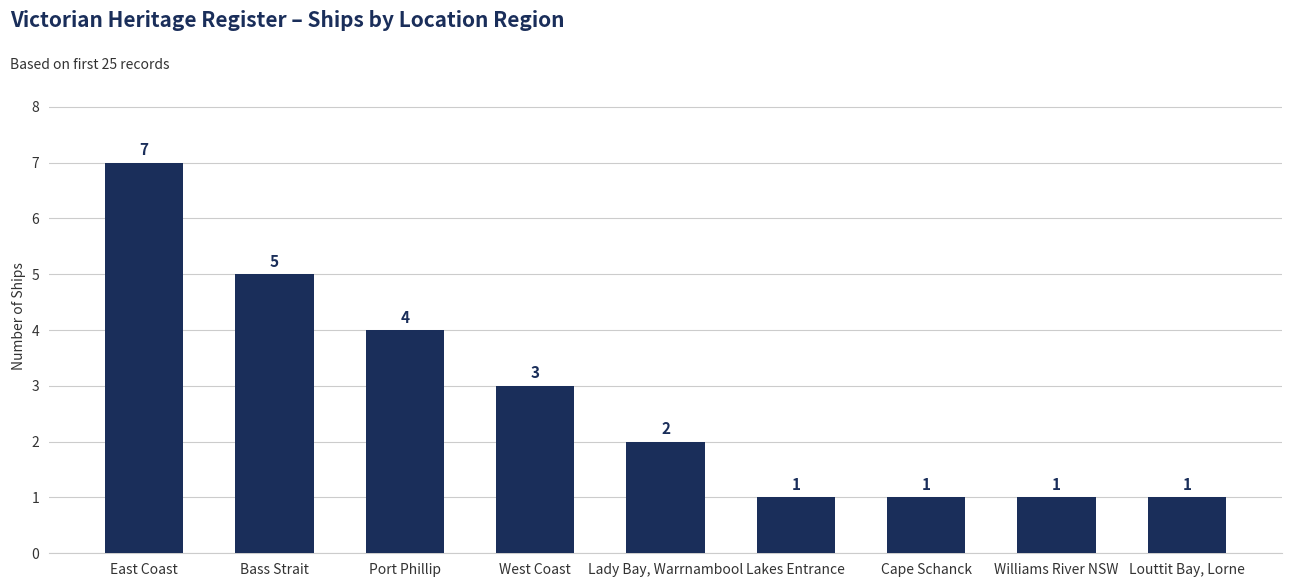

The value at Williams River NSW is 2. True or false?

False